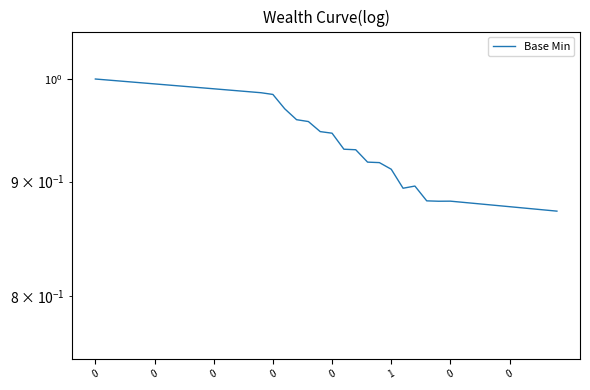

Between 24 and 34, which is larger?

24